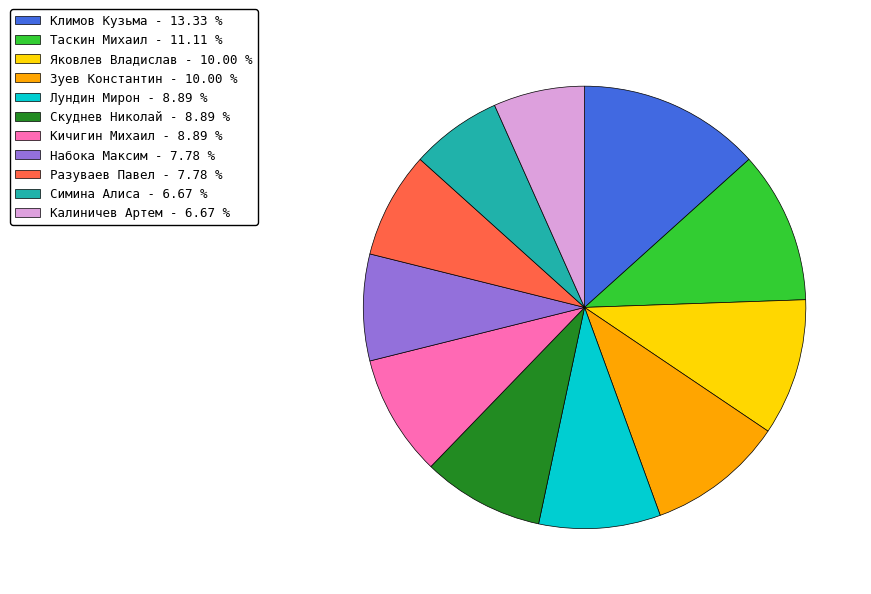

Combined, do Климов Кузьма and Симина Алиса account for over 50%?

No